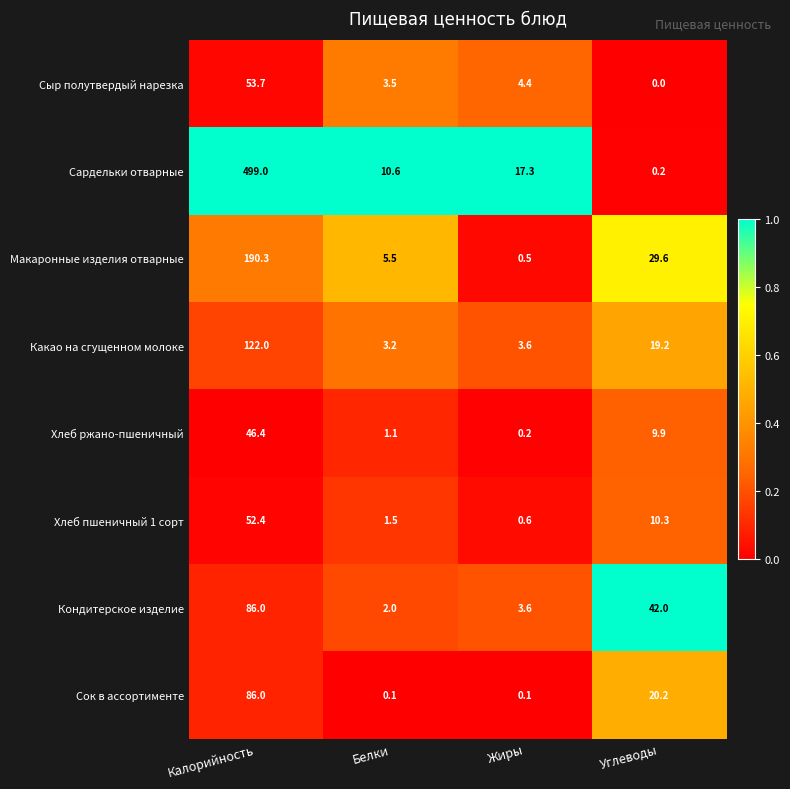

The Сыр полутвердый нарезка series shows 6.9 at Жиры. True or false?

False